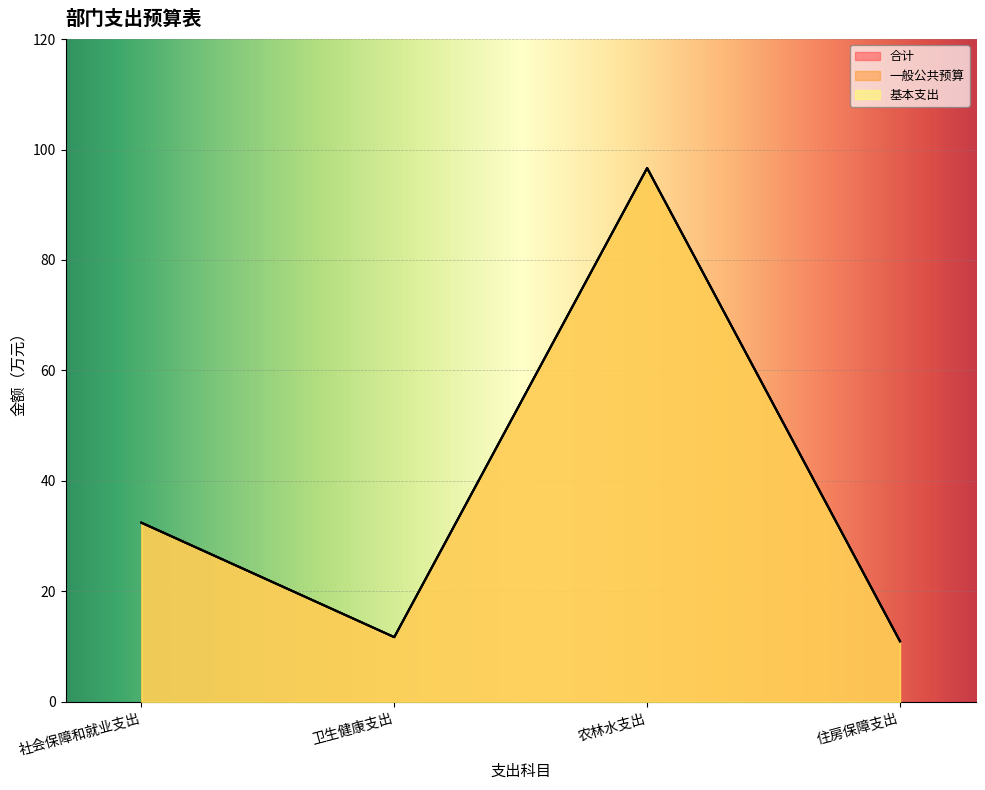

At which label is 合计 closest to 53?

社会保障和就业支出